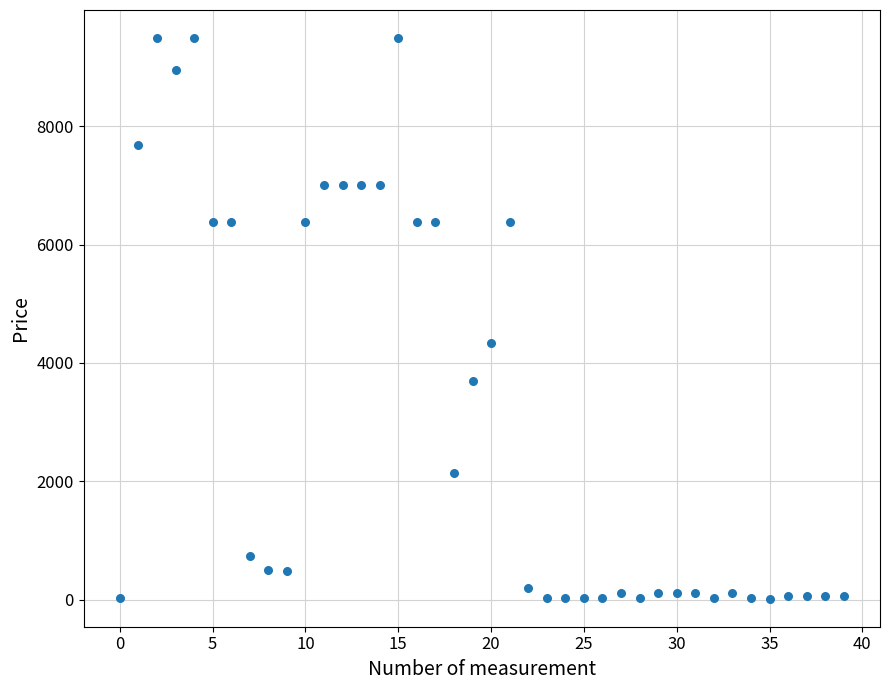

What Y value in the scatter plot is closest to 4752?

4343.2